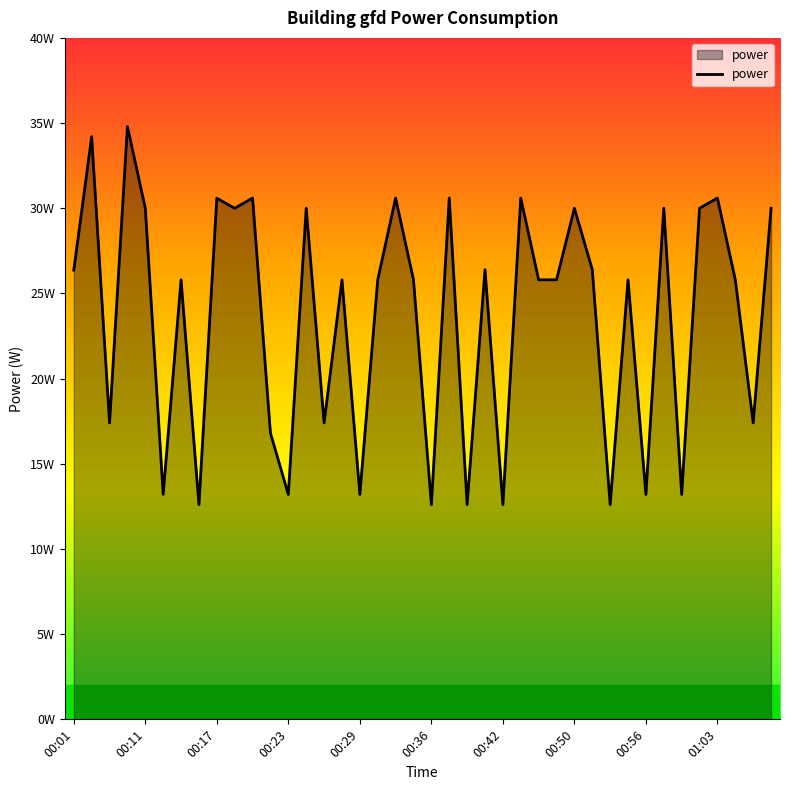

Does the chart display data point markers on the line(s)?

No